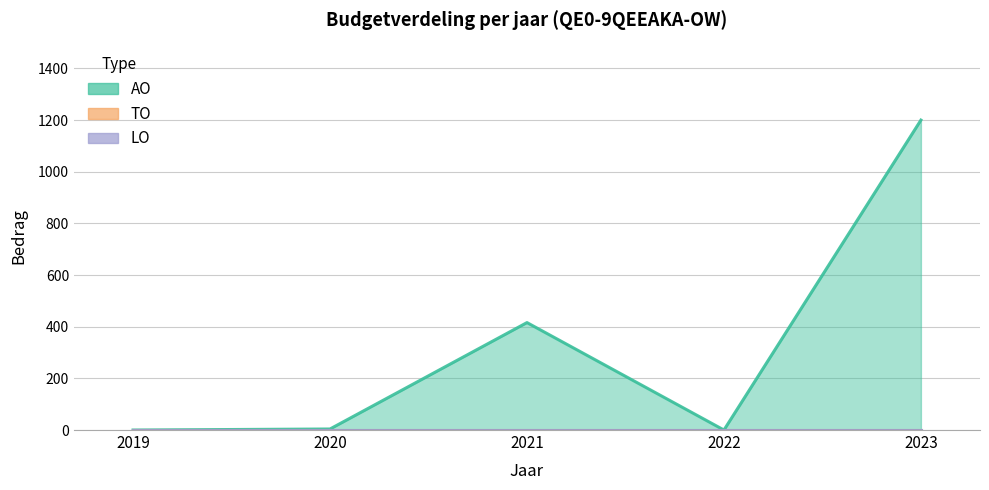

What is the total value across all series at 2023?

1200